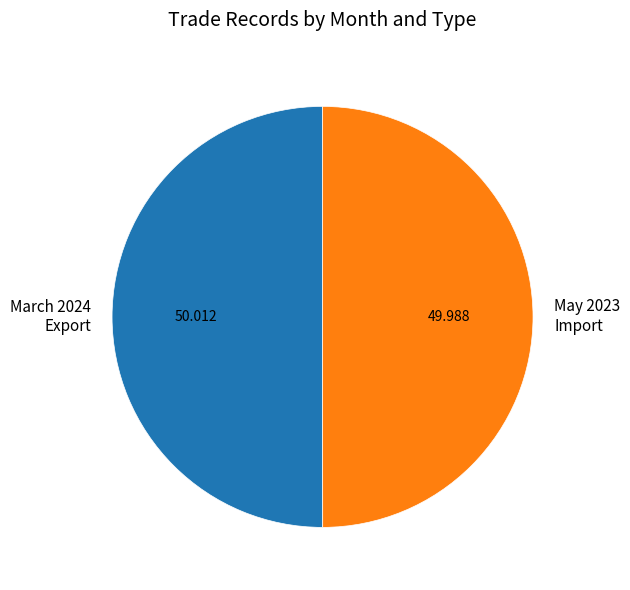

Is the sum of March 2024 Export and May 2023 Import greater than half?

Yes